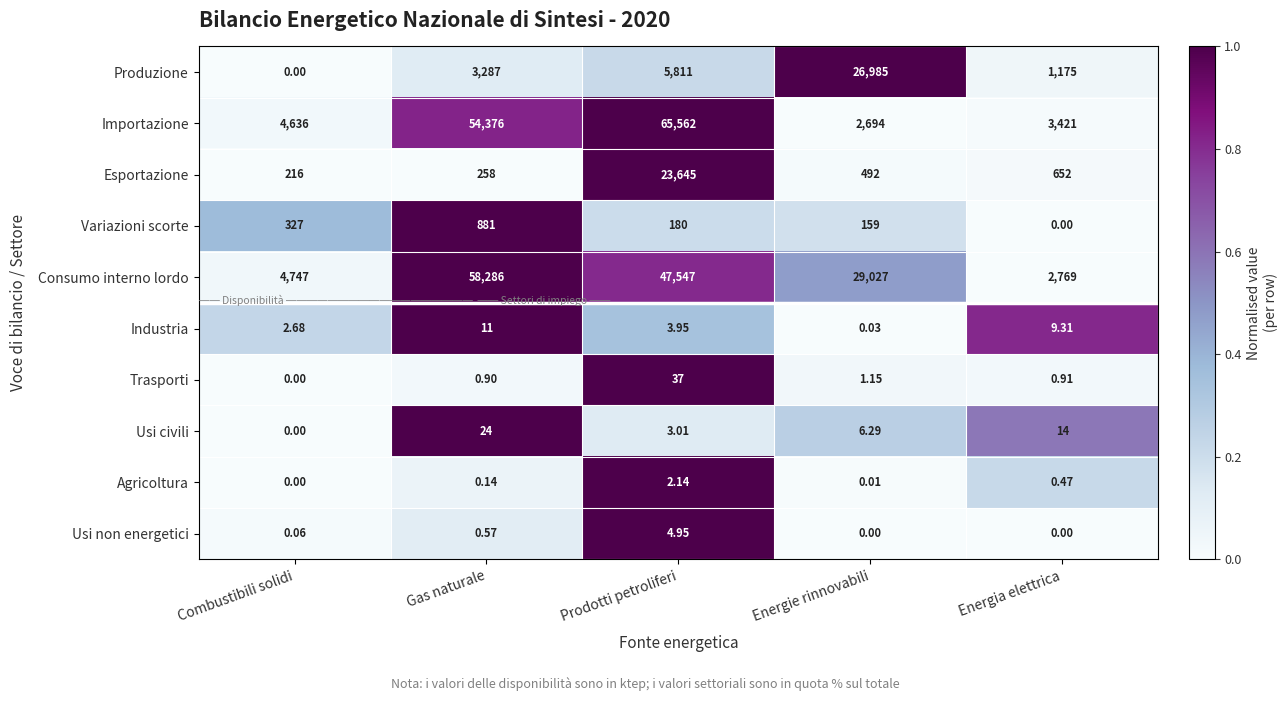

Which category has the highest value across all series?

Prodotti petroliferi